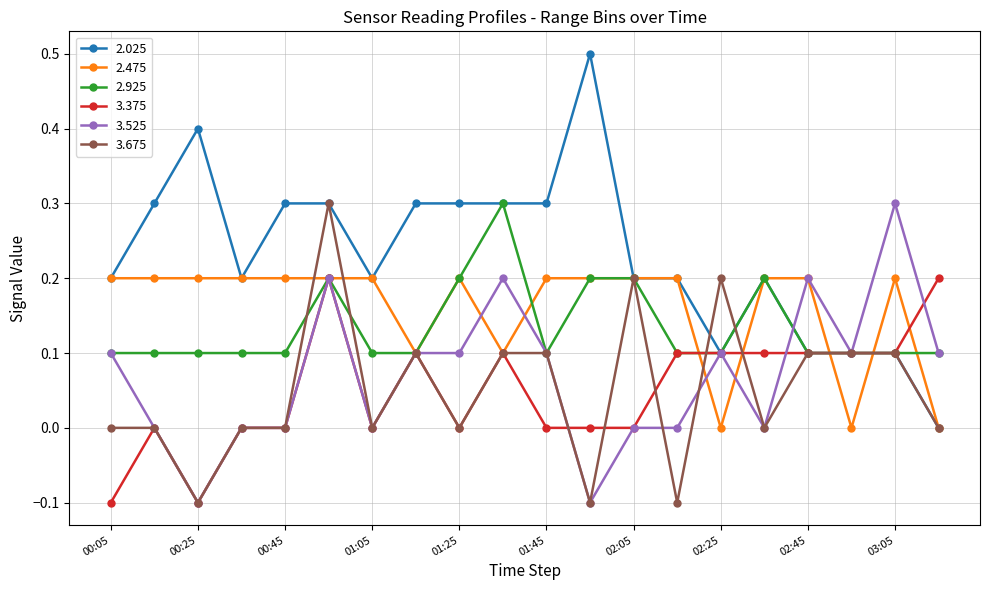

Which series has the widest spread of values?

2.025